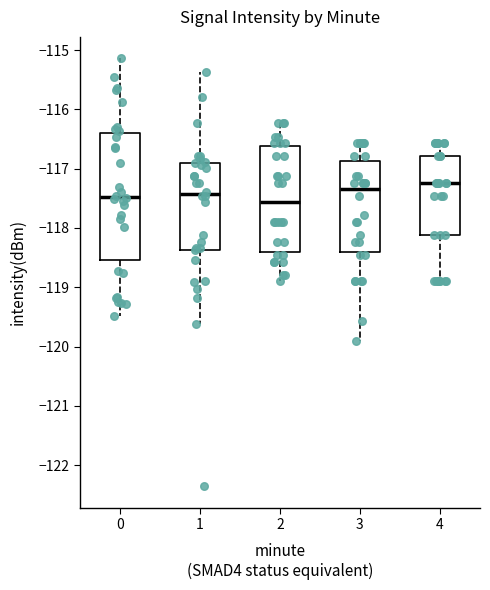

Reading left to right, read every box against the y-axis: the position of its median line, the range the box covers, and the ends of its whiskers. The values are not printed on the chart, so give them approximately, as read against the axis.

0: median -117.5, box -118.5 to -116.4, whiskers -119.5 to -115.1
1: median -117.4, box -118.4 to -116.9, whiskers -119.6 to -115.4
2: median -117.6, box -118.4 to -116.6, whiskers -118.9 to -116.2
3: median -117.3, box -118.4 to -116.9, whiskers -119.9 to -116.6
4: median -117.2, box -118.1 to -116.8, whiskers -118.9 to -116.6